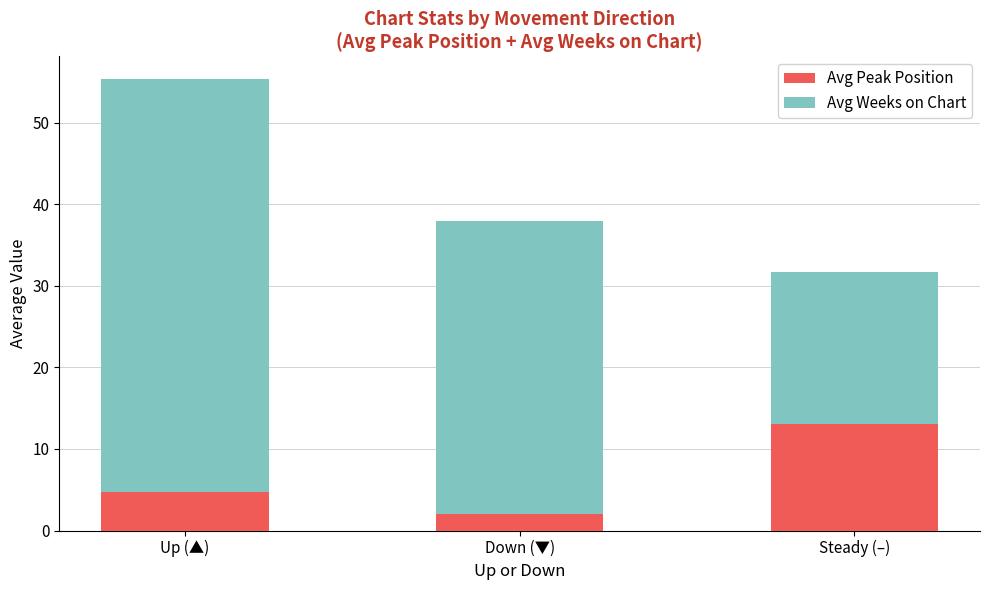

Reading left to right, what are the values for Avg Peak Position?

4.8	2.1	13.0